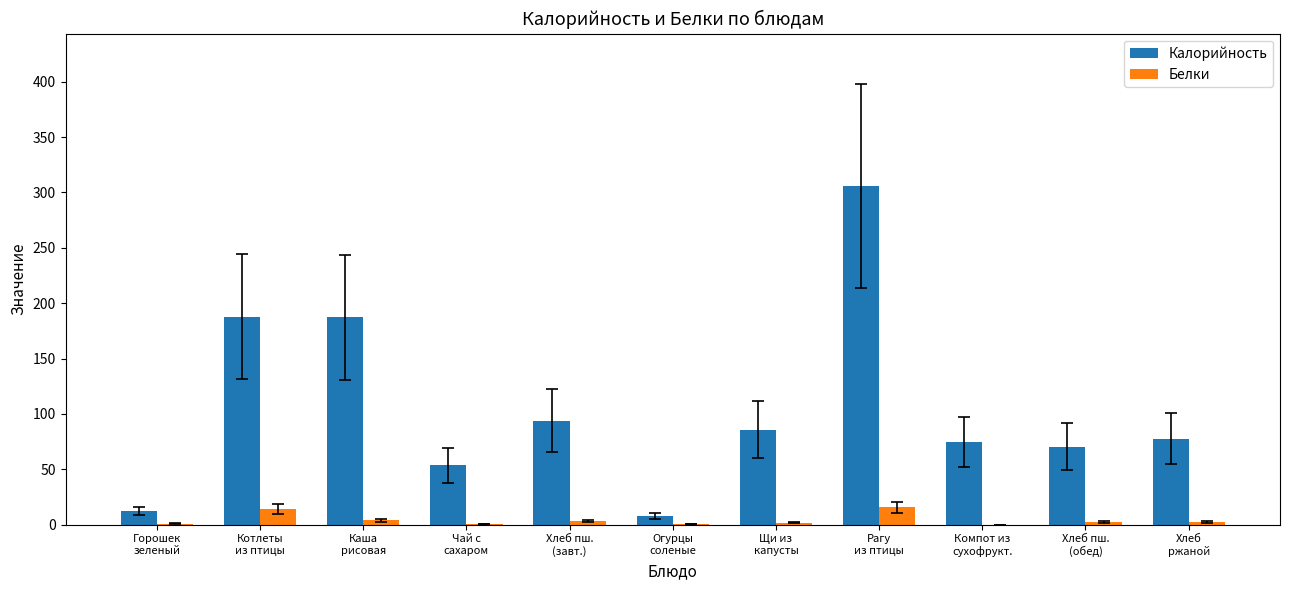

Does the chart contain stacked bars?

No